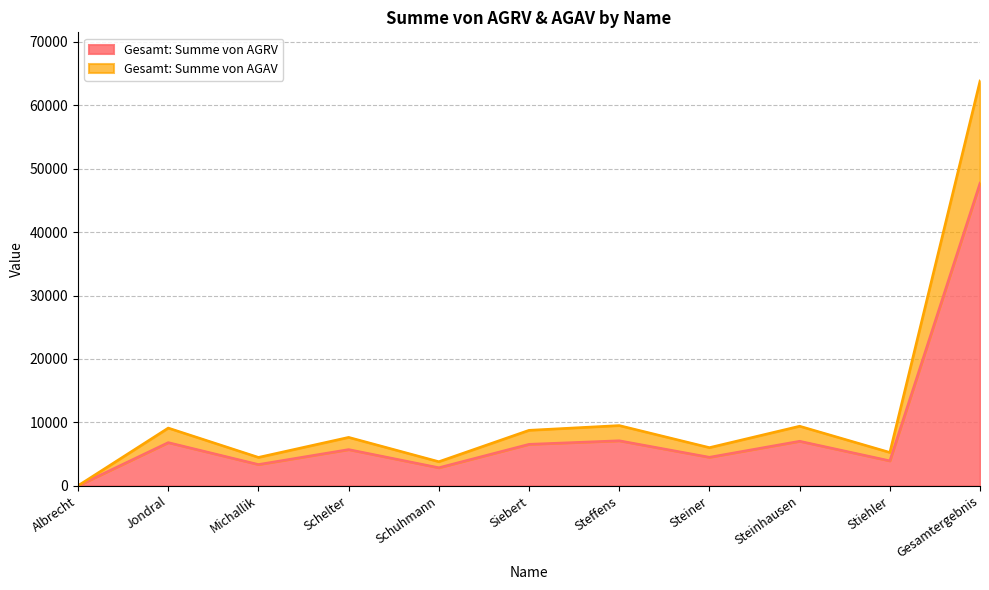

What is the difference between the Gesamt: Summe von AGRV values at Albrecht and Schuhmann?

2838